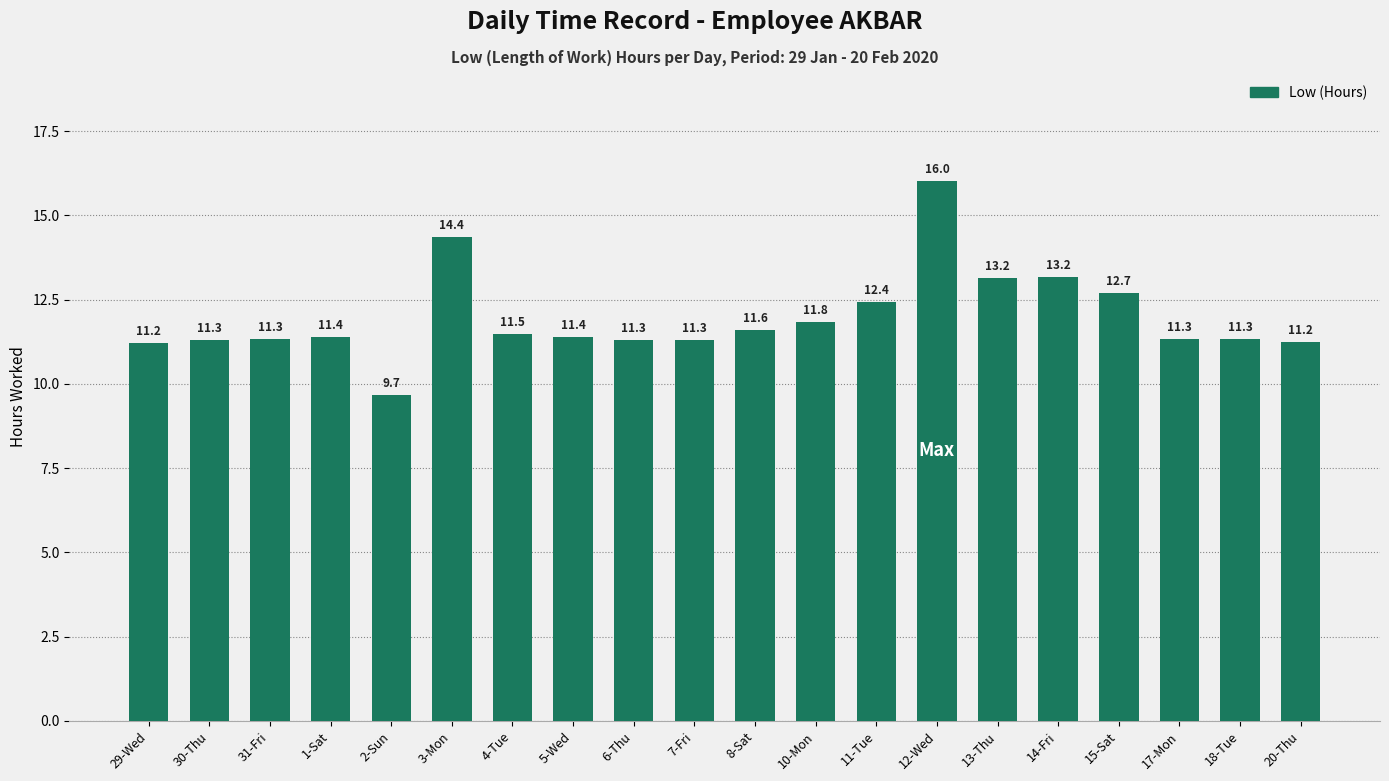

What is the value of the 5th bar from the left?

9.7